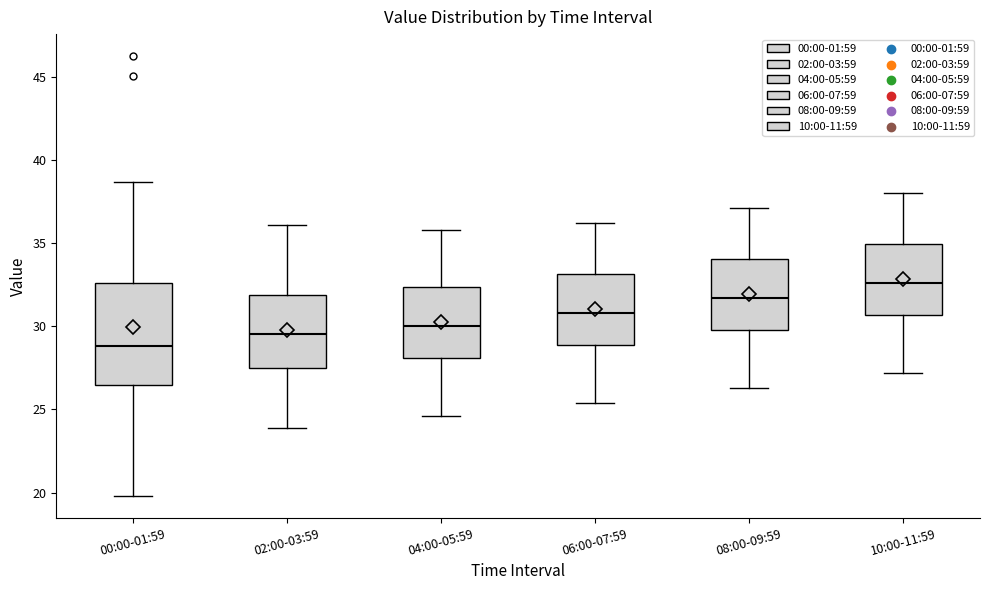

Where does the lower whisker of the box for 00:00-01:59 end on the y-axis? The values are not printed on the chart, so give them approximately, as read against the axis.

20.0